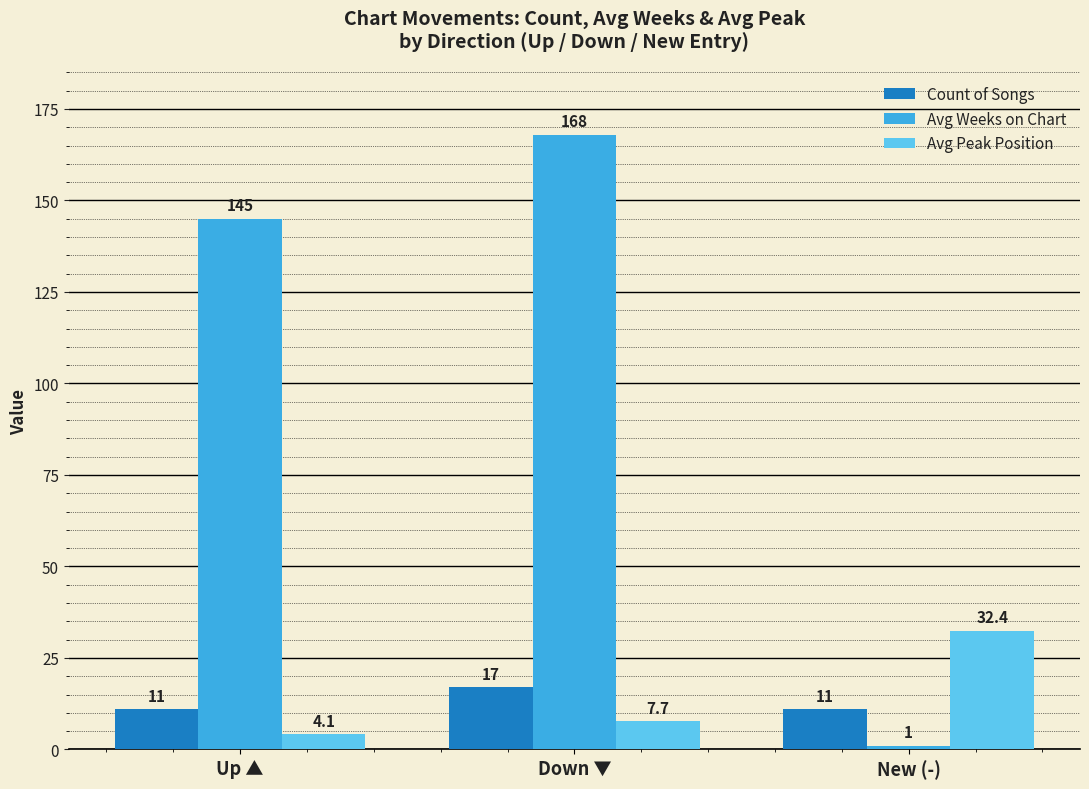

Which series has the widest spread of values?

Avg Weeks on Chart